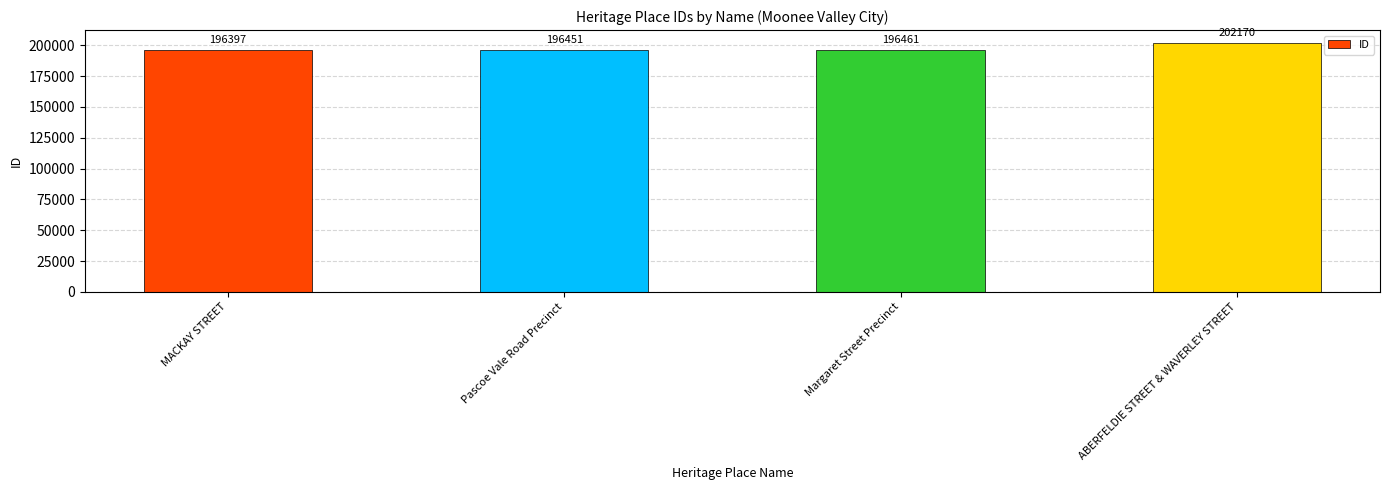

Rank the categories by value from highest to lowest.

ABERFELDIE STREET & WAVERLEY STREET, Margaret Street Precinct, Pascoe Vale Road Precinct, MACKAY STREET